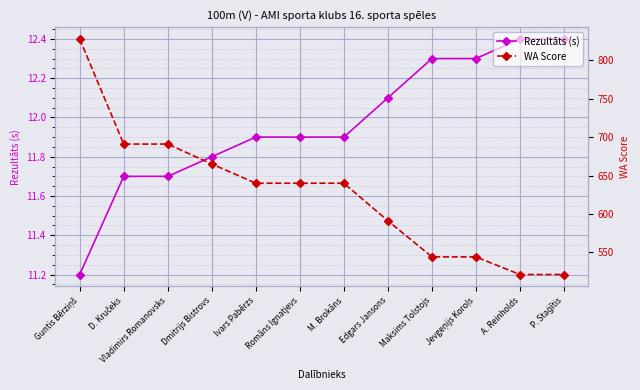

Is it true that Rezultāts (s) equals 18.8 at Vladimirs Romanovsks?

False